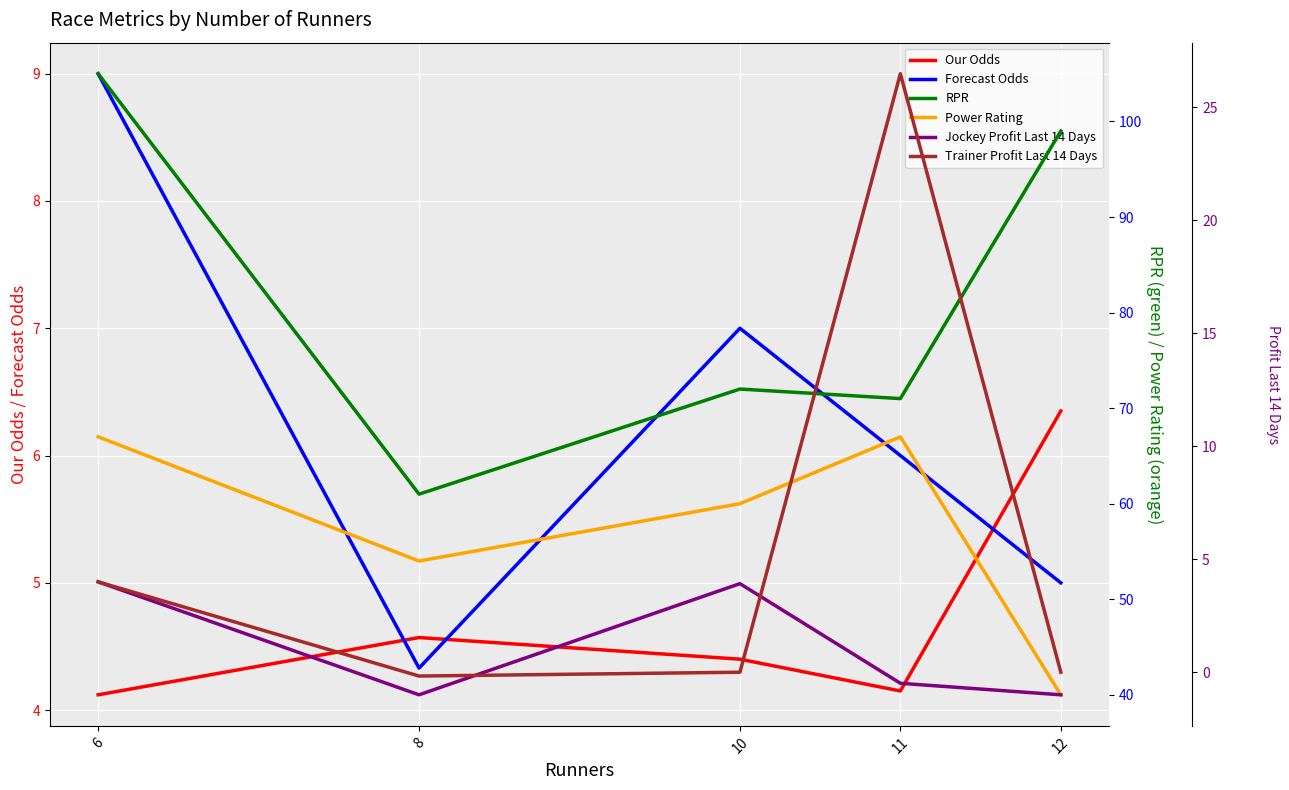

The value of Jockey Profit Last 14 Days at 11 is -0.3. True or false?

False